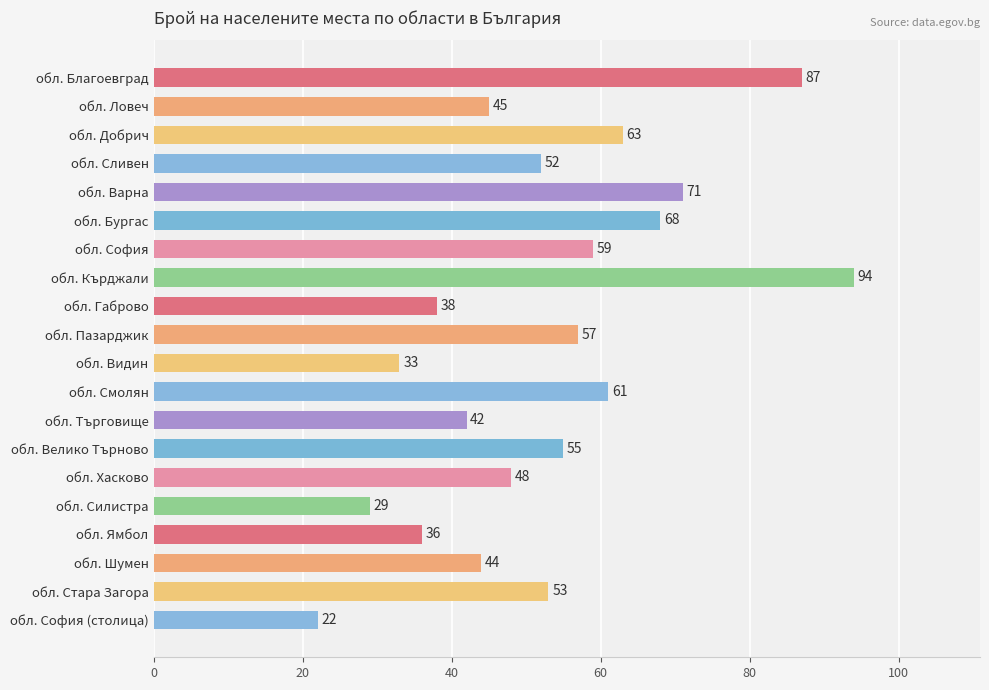

What is the difference between the second highest and minimum values?

65